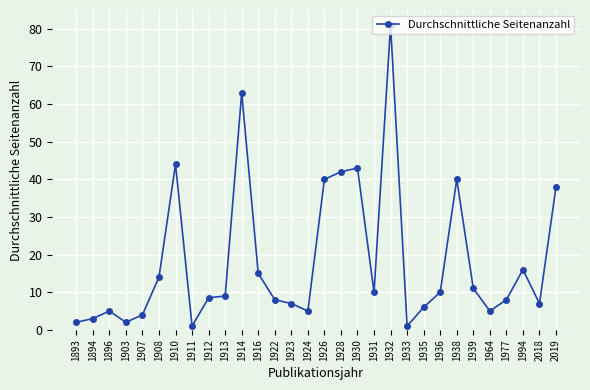

Is it true that the value at 1926 is 40.0?

True